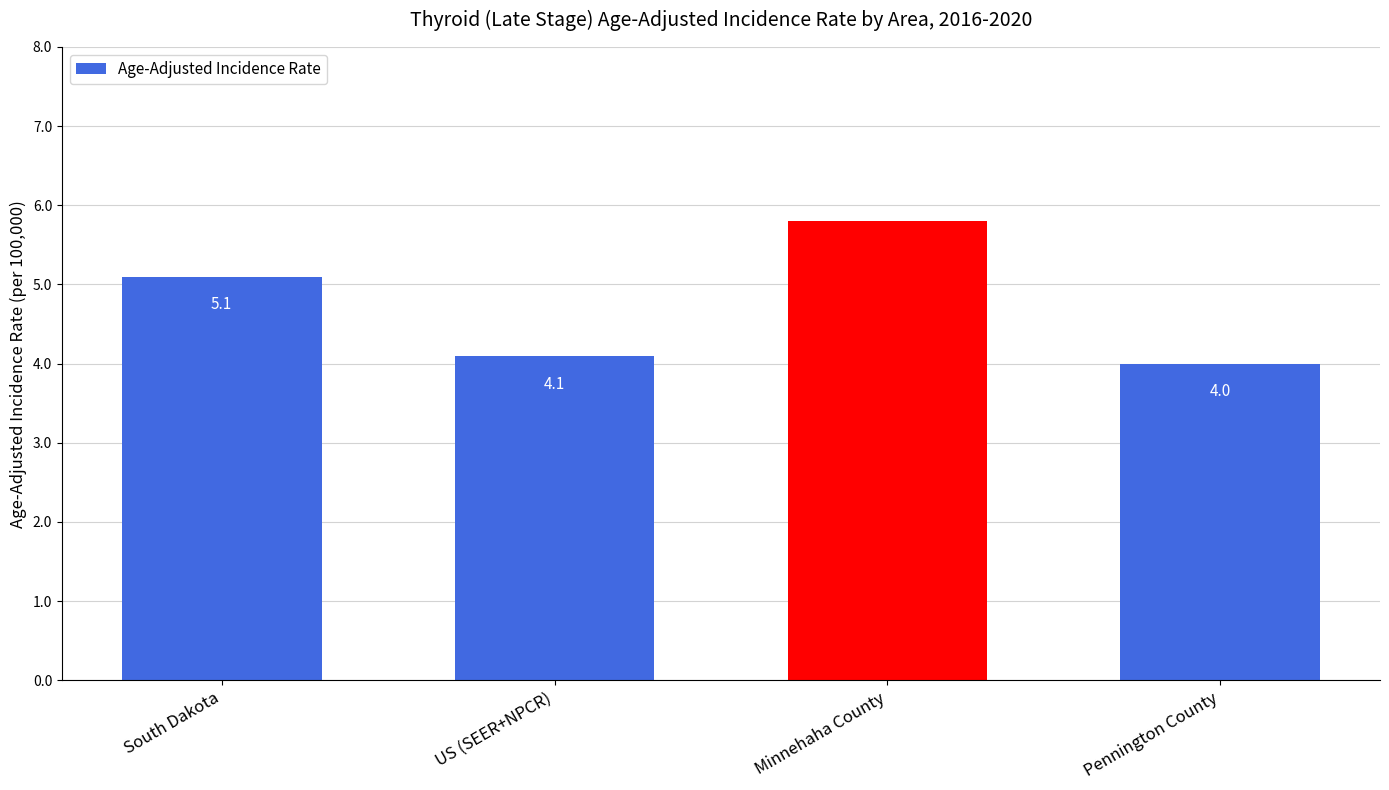

Reading left to right, what are all the values shown in this chart?

5.1	4.1	5.8	4.0